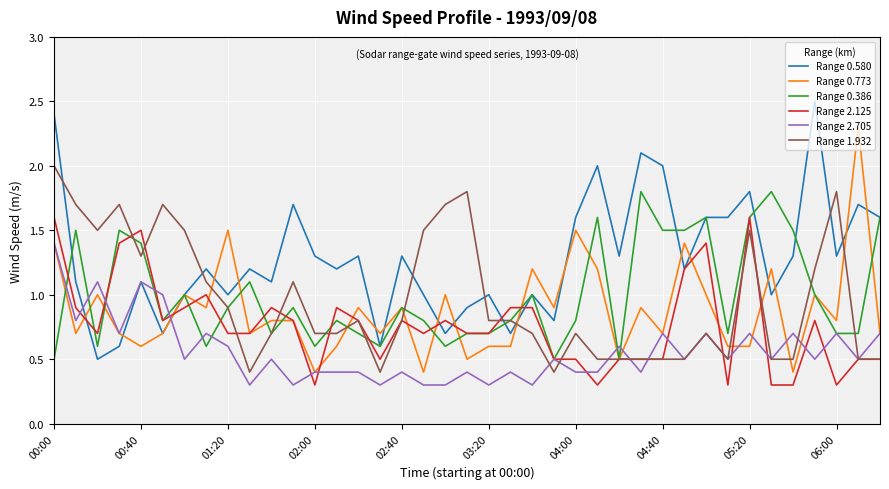

What is the lowest value of the Range 2.125 series?

0.3